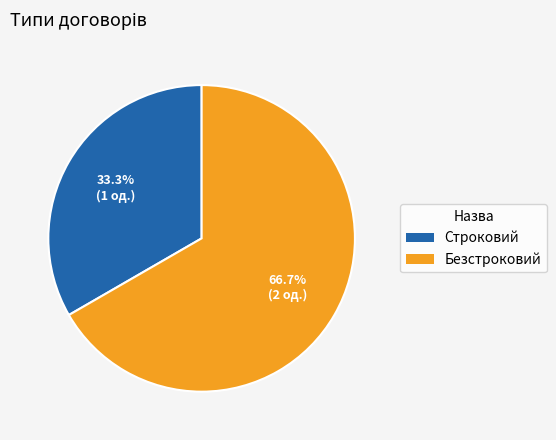

Which has a higher value, Строковий or Безстроковий?

Безстроковий